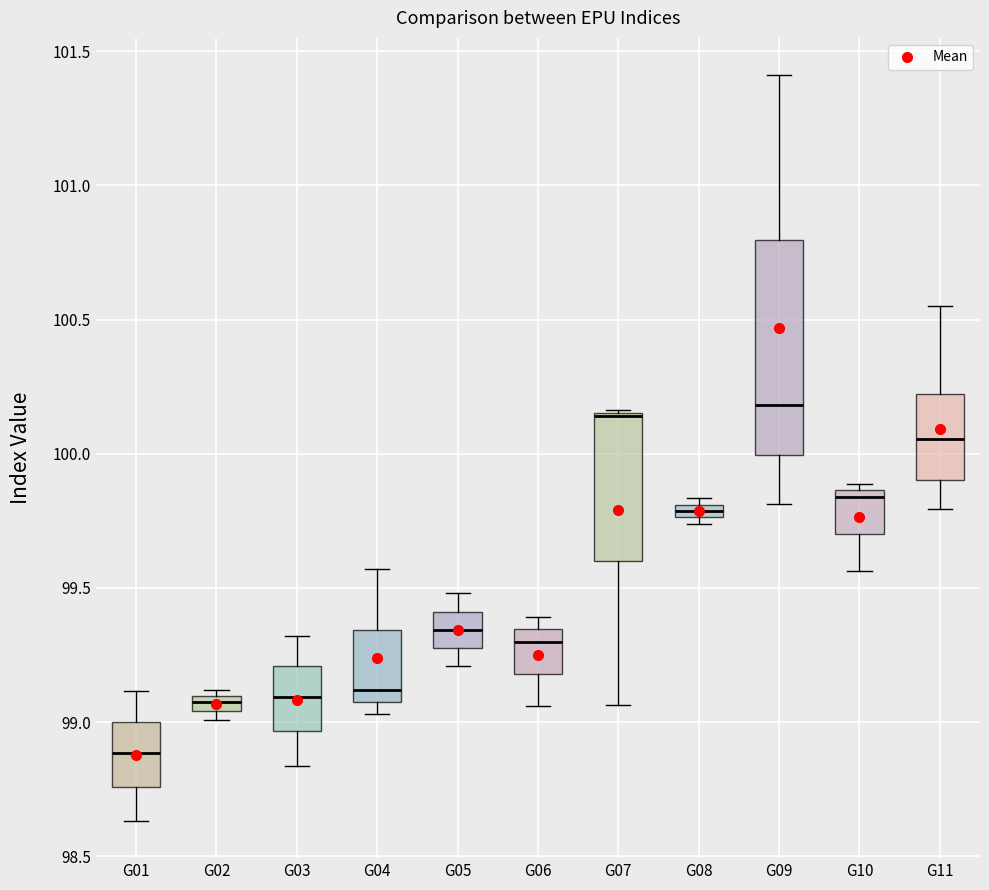

Where is the upper edge of the box for G11 on the y-axis? The values are not printed on the chart, so give them approximately, as read against the axis.

100.20